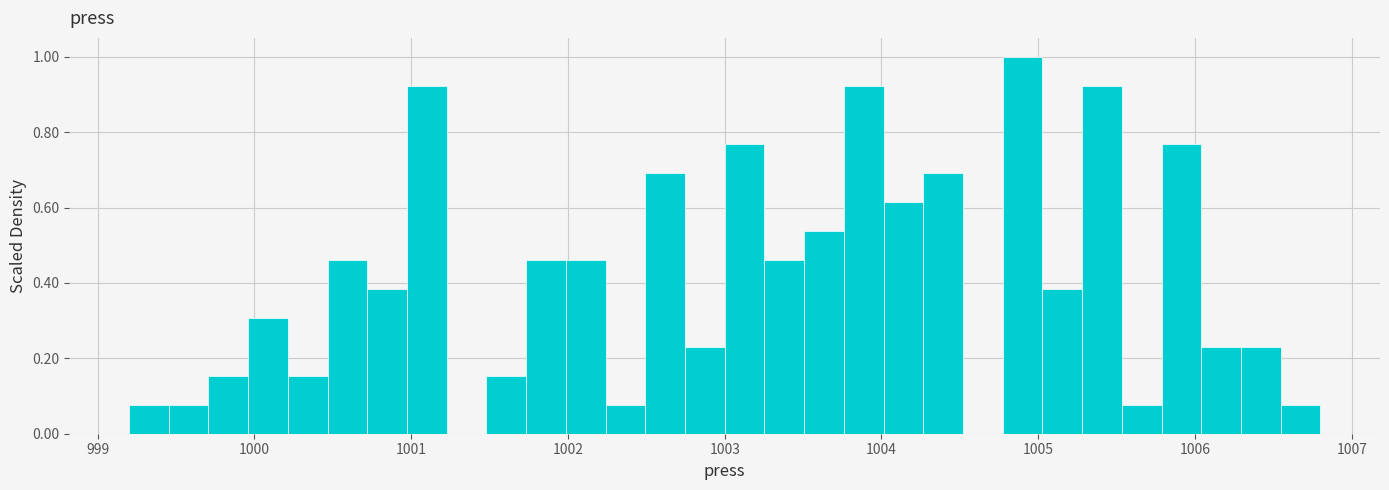

Around what value on the x-axis is the tallest bar? Give the approximate position of its centre, as read against the axis.

1004.9